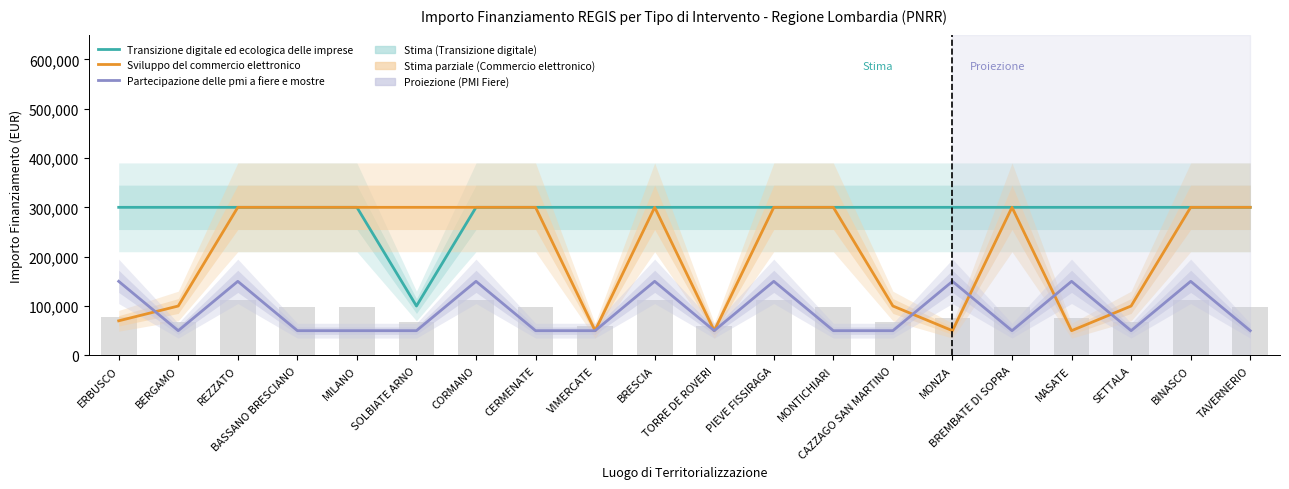

Reading left to right, list all the values displayed in this chart.

Transizione digitale ed ecologica delle imprese: 300000	300000	300000	300000	300000	100000	300000	300000	300000	300000	300000	300000	300000	300000	300000	300000	300000	300000	300000	300000
Sviluppo del commercio elettronico: 70000	100000	300000	300000	300000	300000	300000	300000	50000	300000	50000	300000	300000	100000	50000	300000	50000	100000	300000	300000
Partecipazione delle pmi a fiere e mostre: 150000	50000	150000	50000	50000	50000	150000	50000	50000	150000	50000	150000	50000	50000	150000	50000	150000	50000	150000	50000